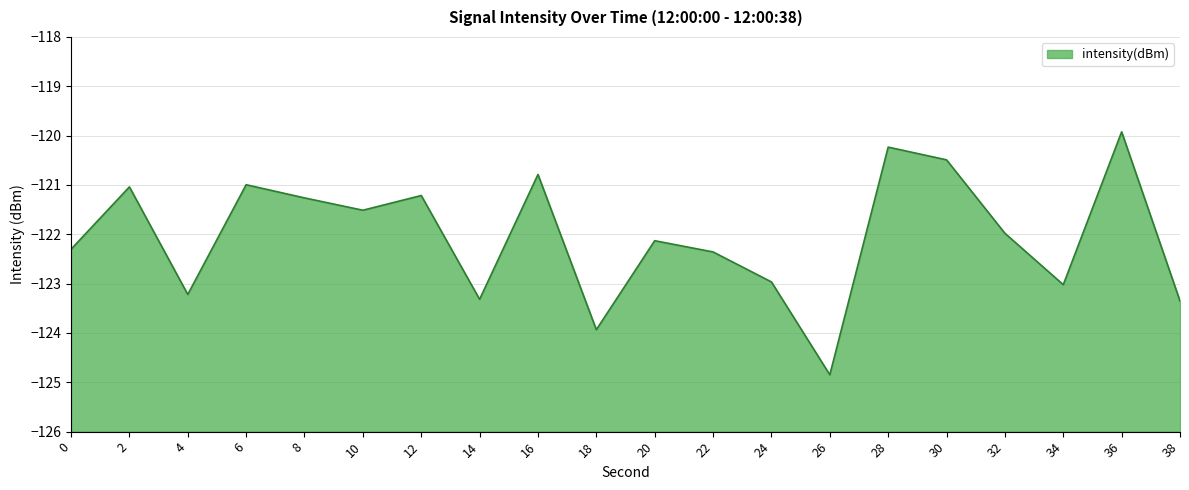

How many distinct data groups are displayed?

1